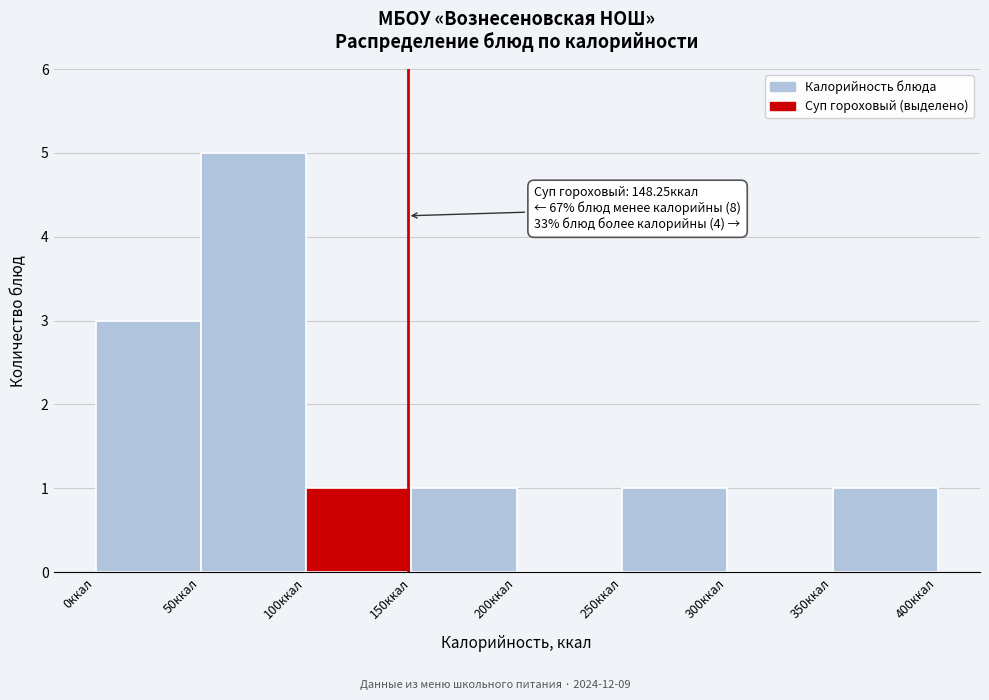

Over which range of the x-axis is the bar tallest?

50 to 100